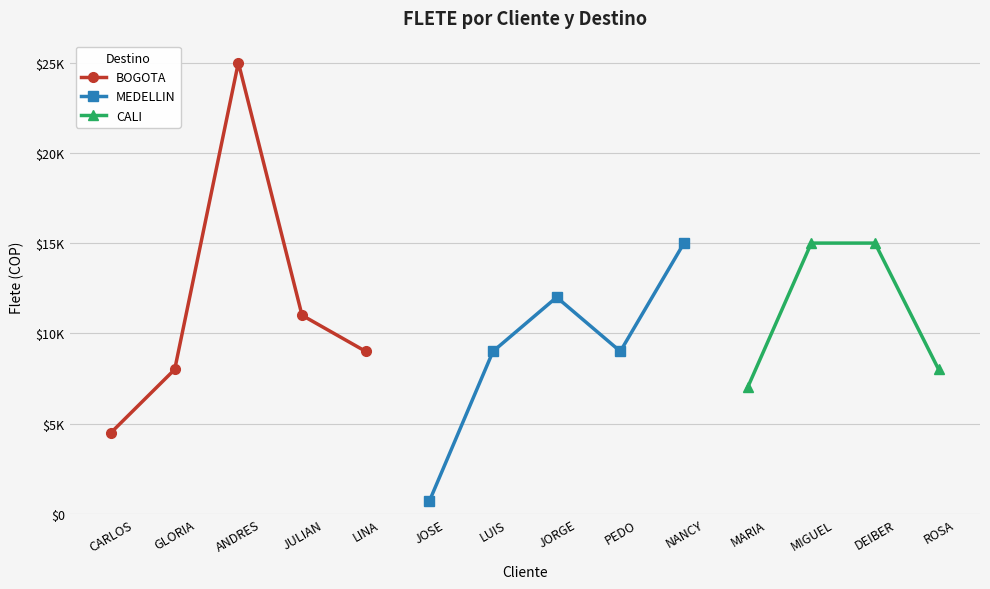

The value at CARLOS is 6198. True or false?

False